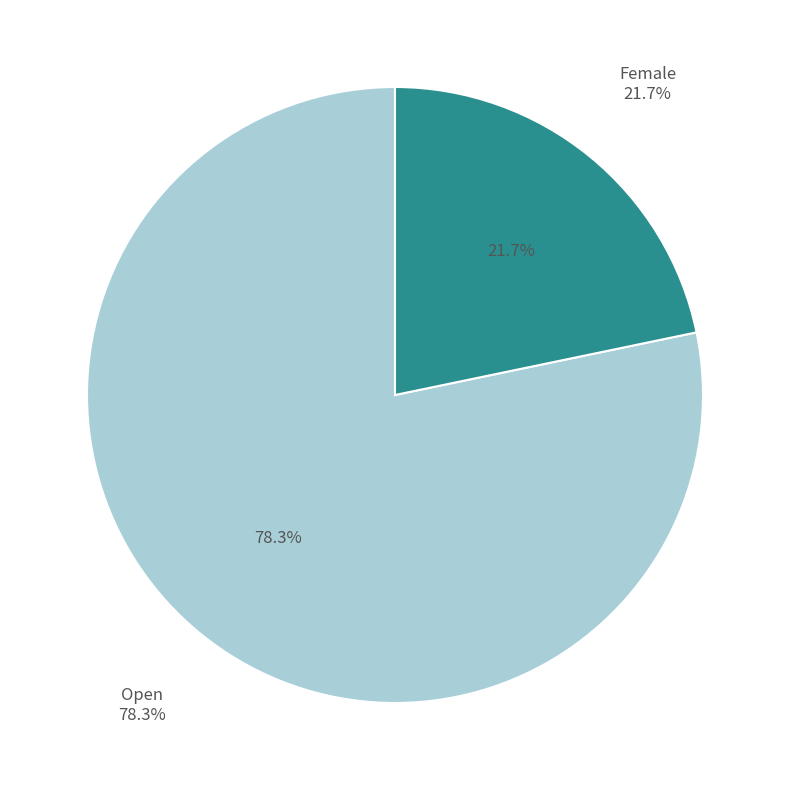

How many slices are in this pie chart?

2